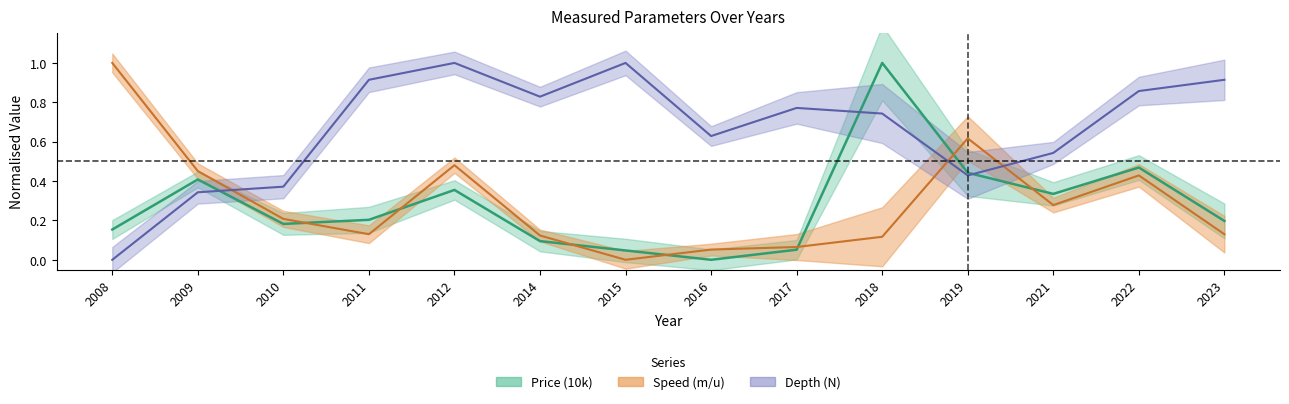

Reading left to right, list all the values displayed in this chart.

Price (10k): 2008=0.2	2009=0.4	2010=0.2	2011=0.2	2012=0.4	2014=0.1	2015=0.0	2016=0.0	2017=0.1	2018=1.0	2019=0.4	2021=0.3	2022=0.5	2023=0.2
Speed (m/u): 2008=1.0	2009=0.5	2010=0.2	2011=0.1	2012=0.5	2014=0.1	2015=0.0	2016=0.1	2017=0.1	2018=0.1	2019=0.6	2021=0.3	2022=0.4	2023=0.1
Depth (N): 2008=0.0	2009=0.3	2010=0.4	2011=0.9	2012=1.0	2014=0.8	2015=1.0	2016=0.6	2017=0.8	2018=0.7	2019=0.4	2021=0.5	2022=0.9	2023=0.9